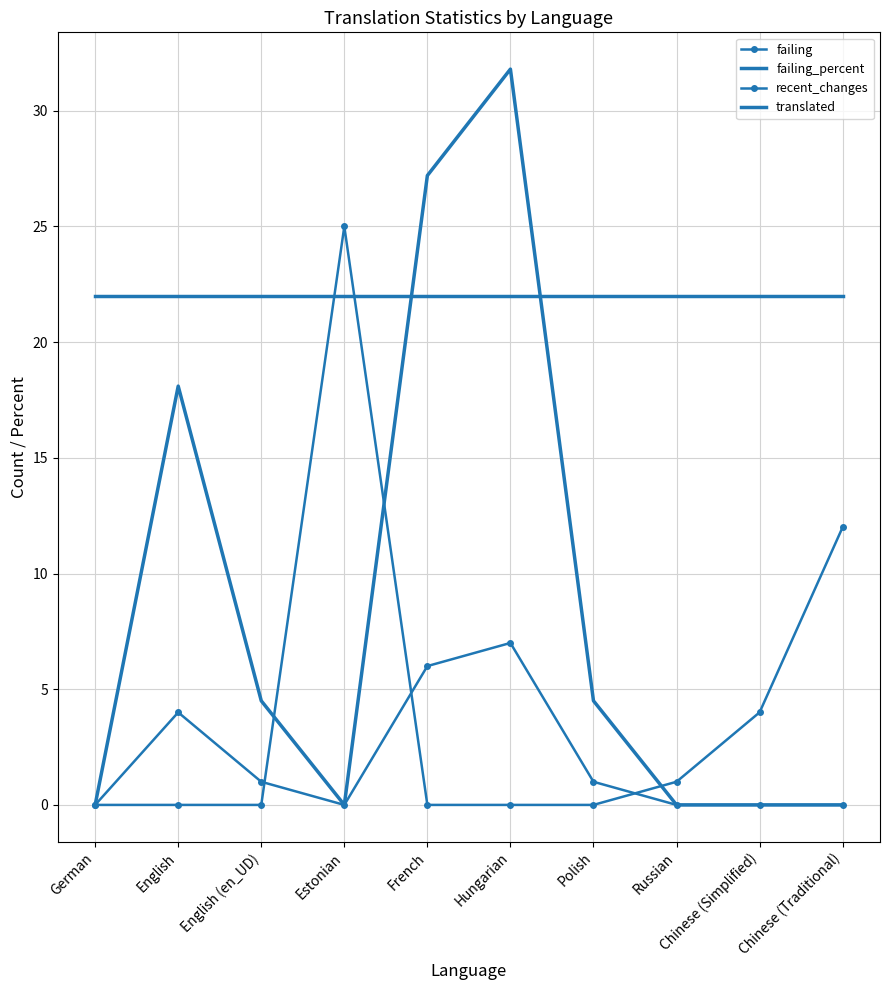

How many lines are shown in the chart?

4